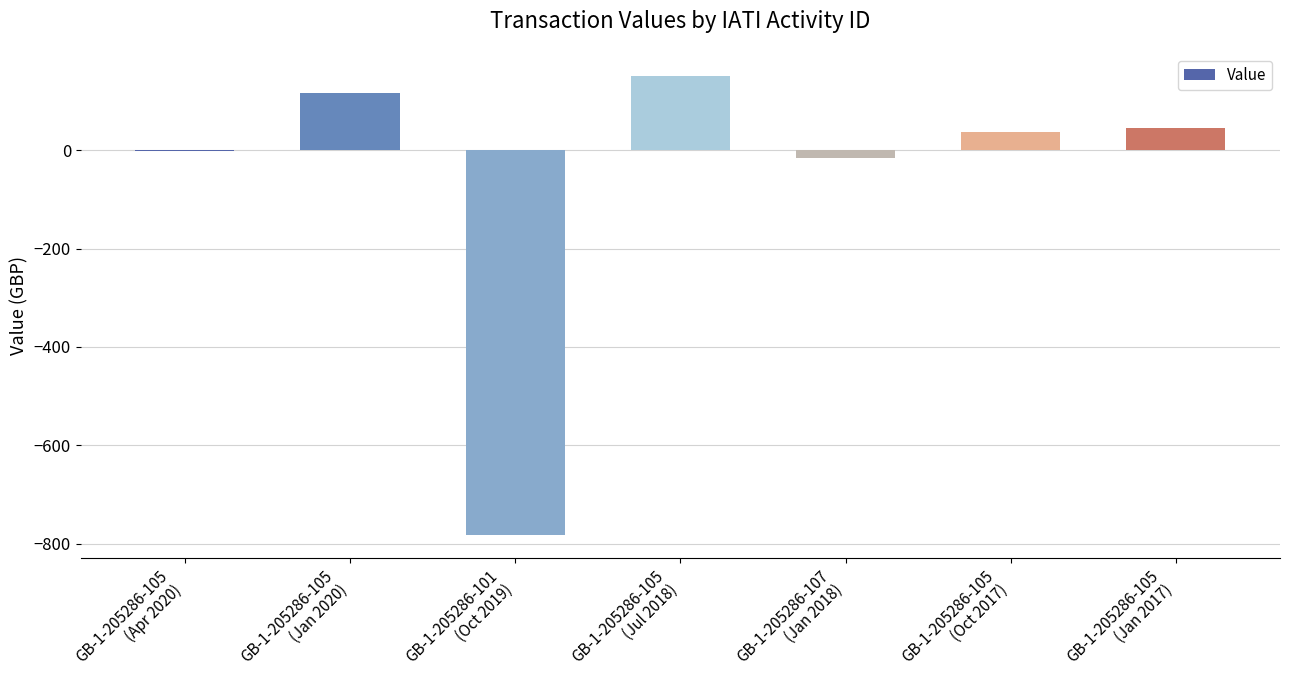

How many categories are shown in the chart?

7